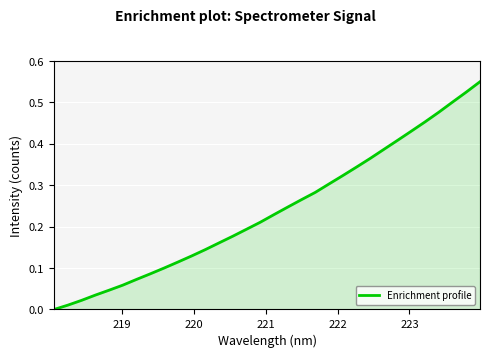

Is this an area chart (filled region under the line)?

Yes